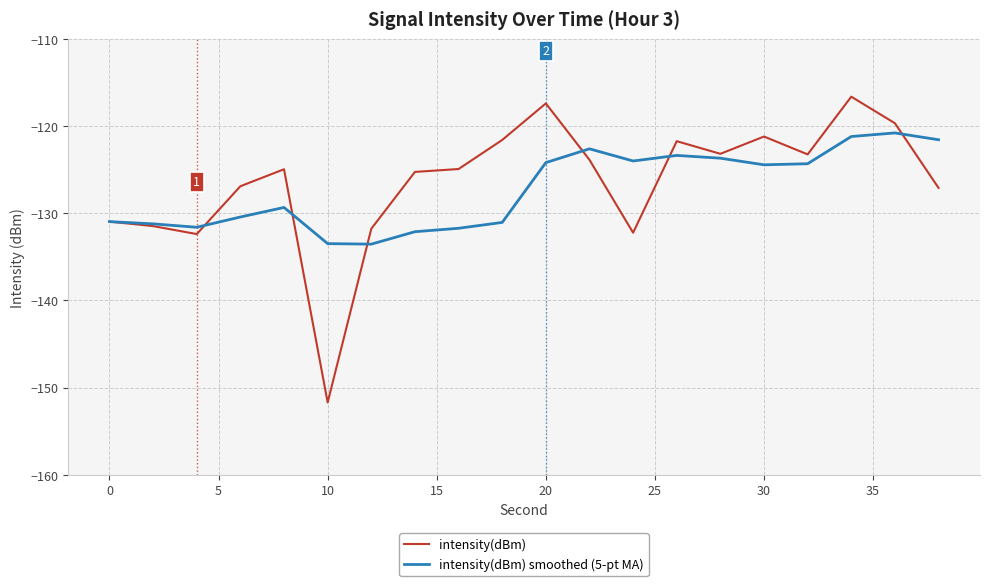

Which series has the widest spread of values?

intensity(dBm)